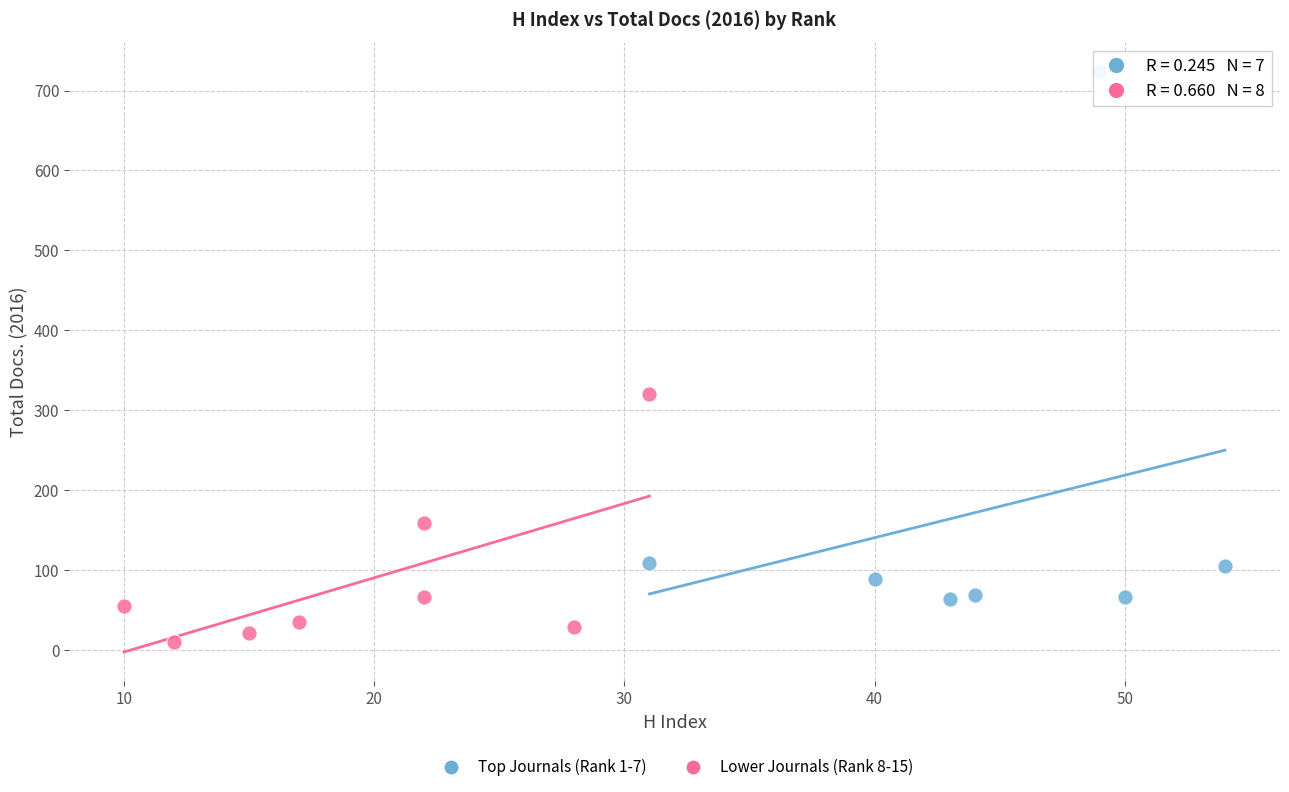

Which series contains the highest Y value?

Top Journals (Rank 1-7)